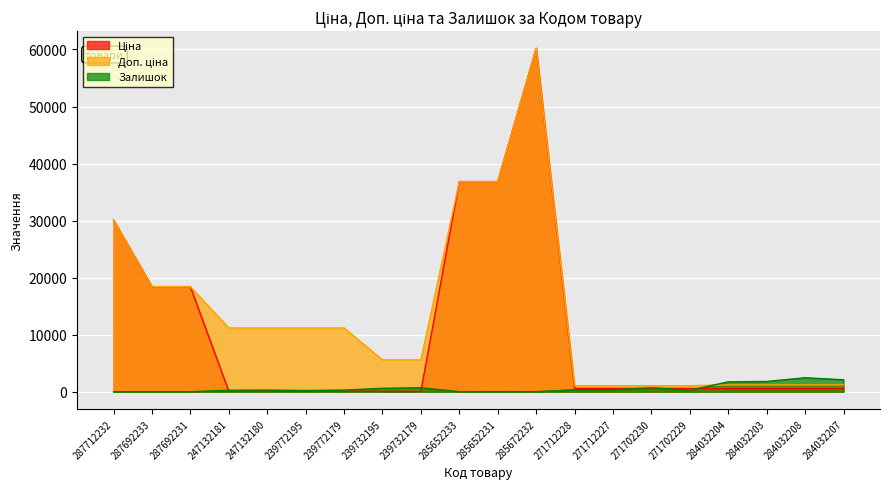

Is it true that Доп. ціна equals 5591.0 at 239732195?

True